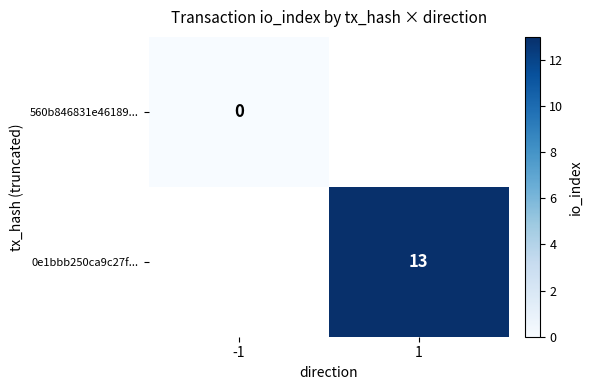

What is the greatest value displayed?

13.0